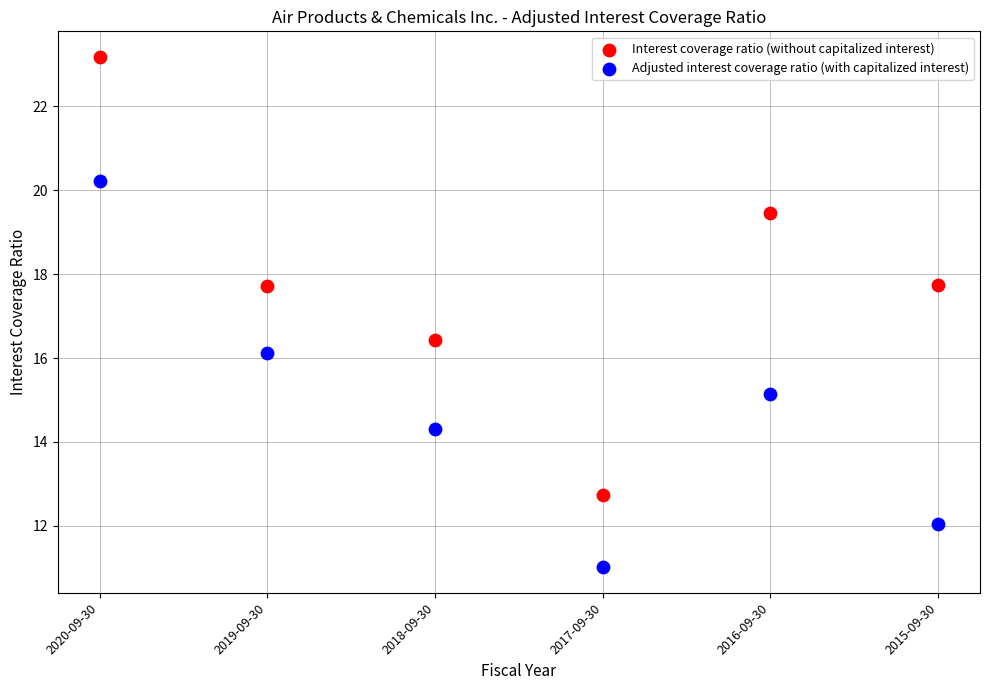

What are all the series names shown in the legend?

Interest coverage ratio (without capitalized interest), Adjusted interest coverage ratio (with capitalized interest)